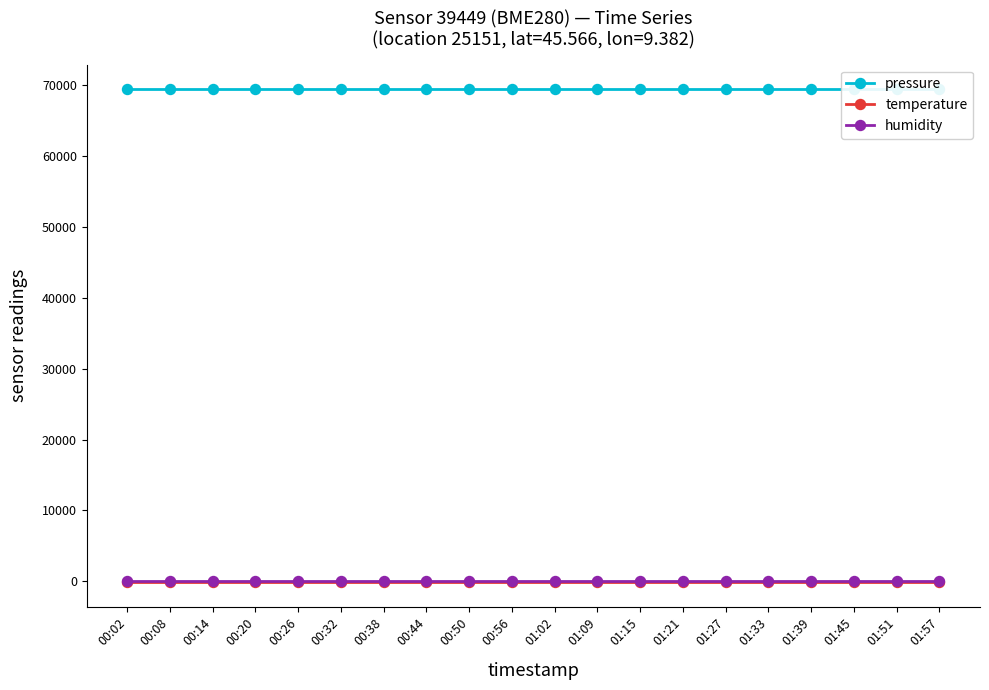

Which series has the widest spread of values?

pressure